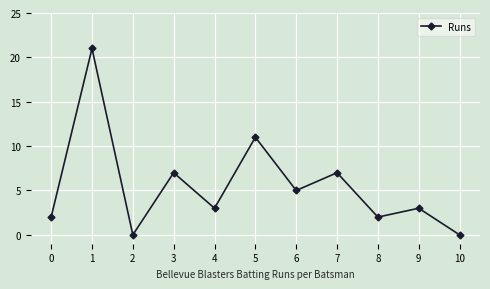

What is the value of the 8th point from the left?

7